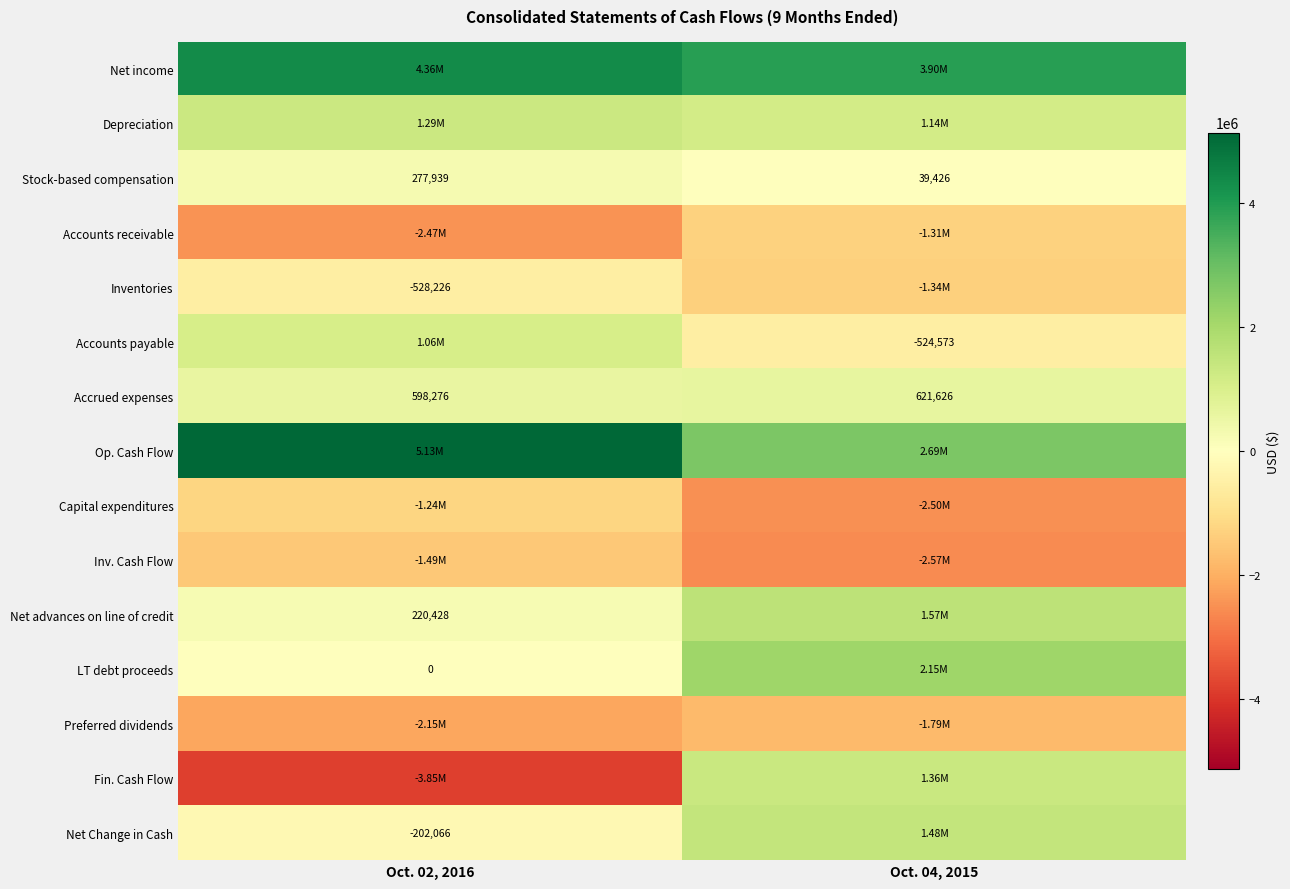

True or false: Stock-based compensation has a value of 39426 at Oct. 04, 2015.

True